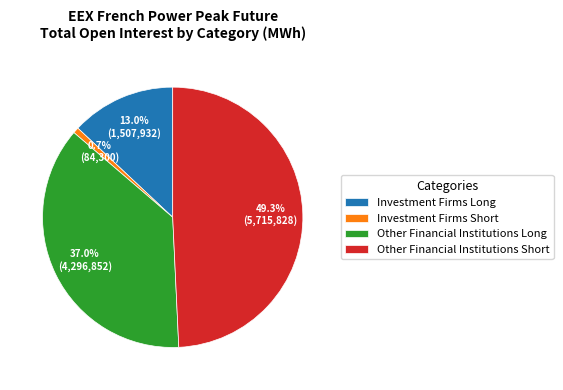

To the nearest percent, what is the difference between the Other Financial Institutions Long and Investment Firms Long slice percentages?

24%